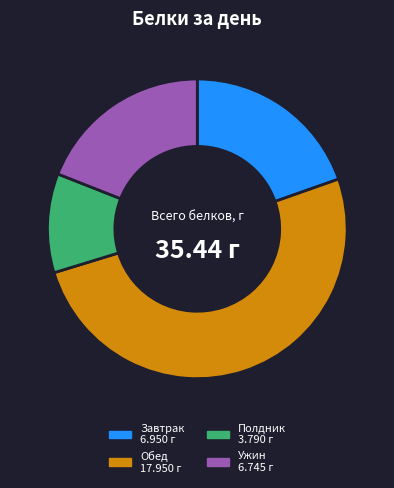

Does any single category account for the majority?

Yes